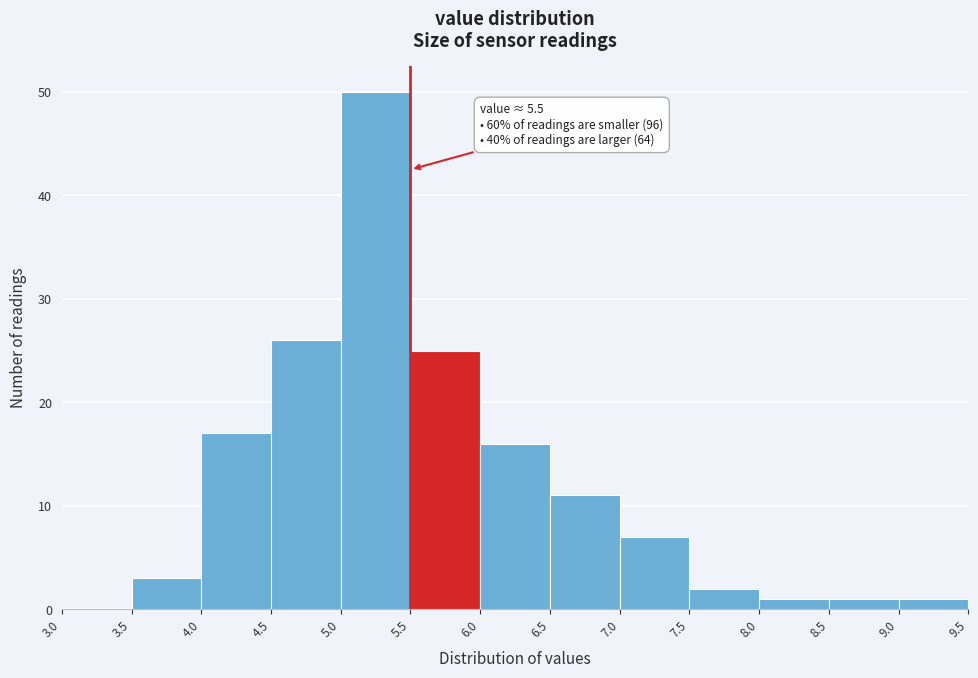

Which range on the x-axis has the tallest bar?

5.0 to 5.5